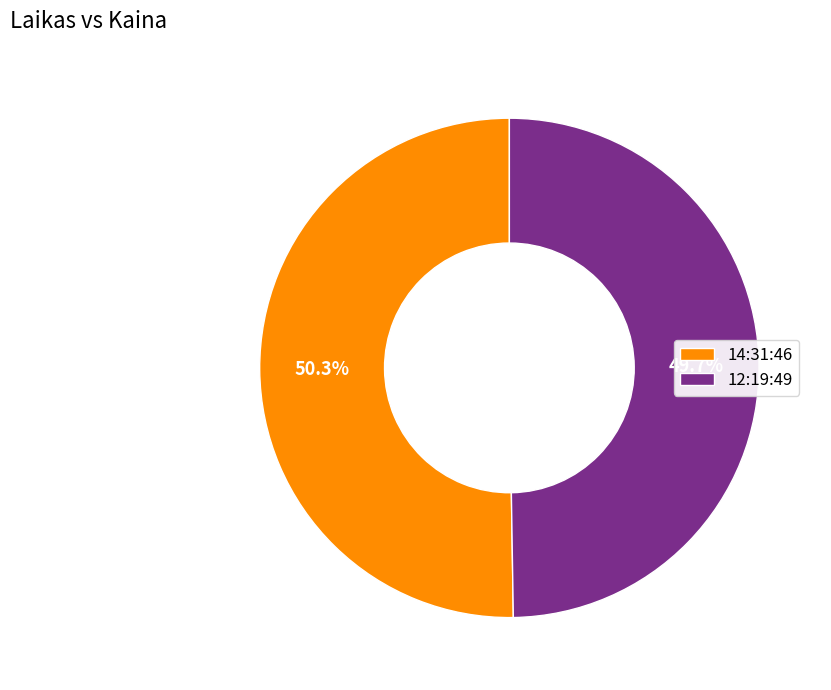

To the nearest percent, what is the difference between the 14:31:46 and 12:19:49 slice percentages?

1%